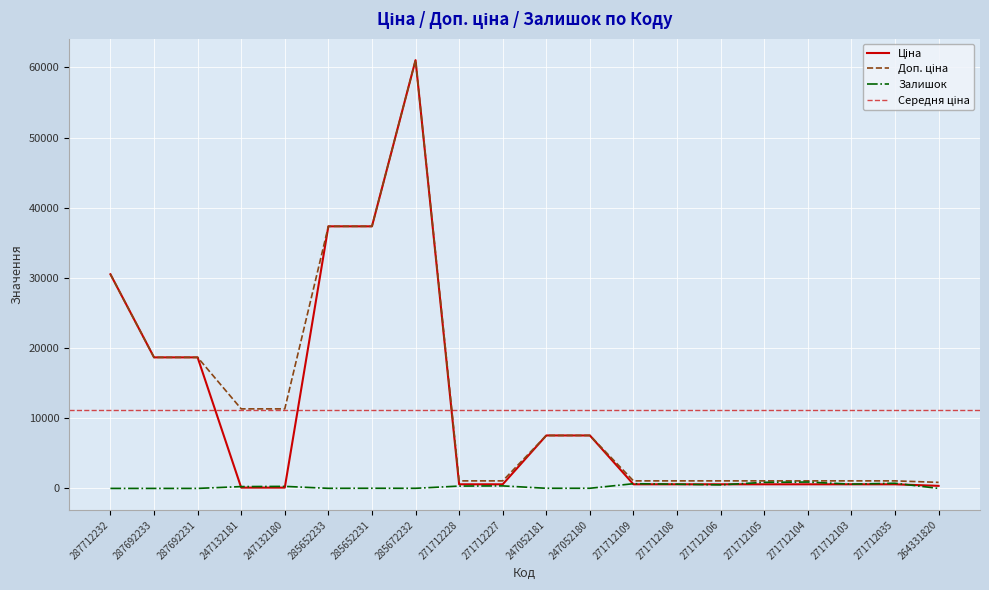

The value of Залишок at 287712232 is 344.6. True or false?

False